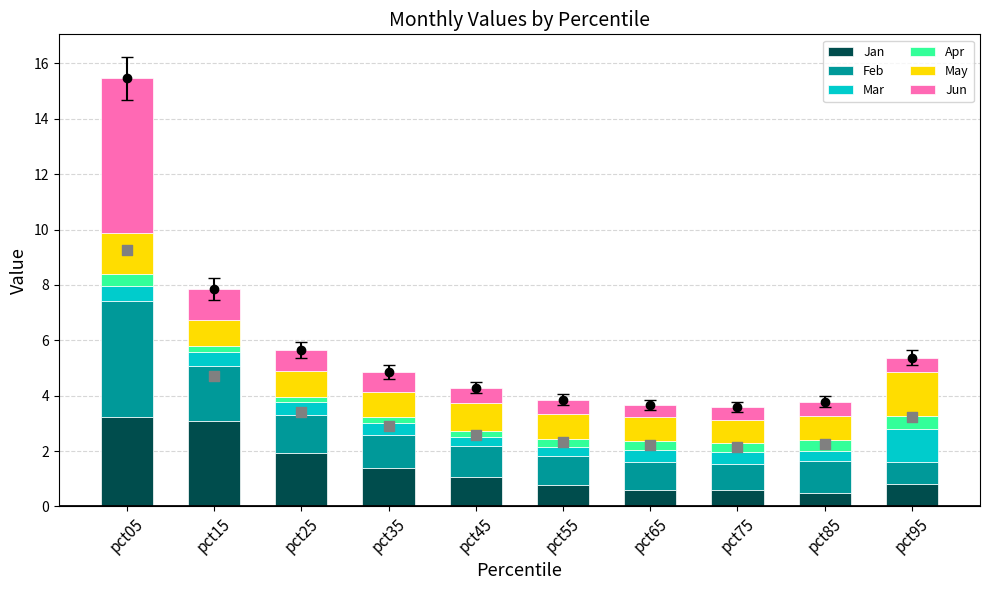

Is the value of Mar at pct55 greater than the value of Jan at pct25?

No